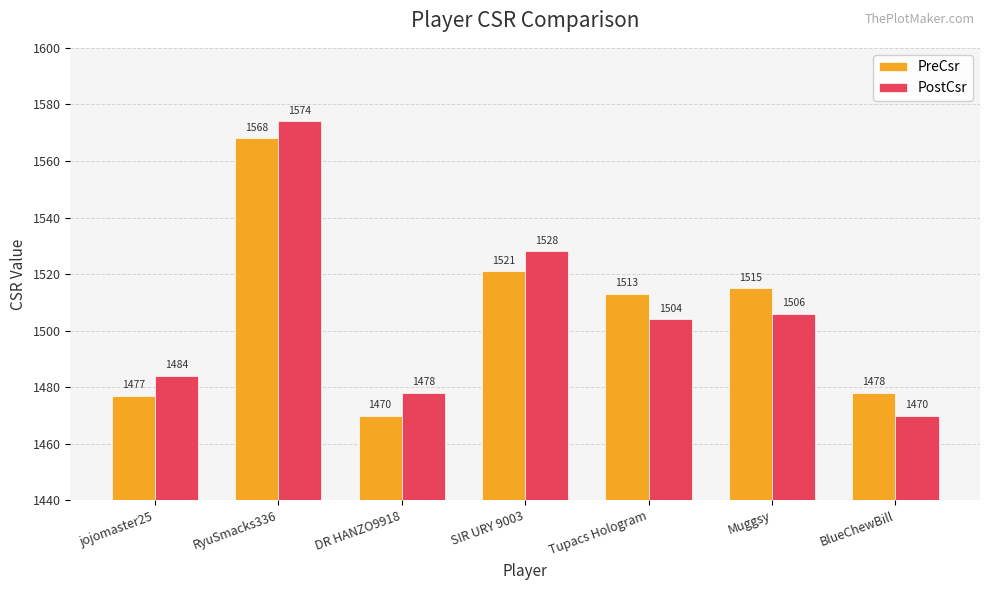

Rank the series at DR HANZO9918 from lowest to highest value.

PreCsr, PostCsr